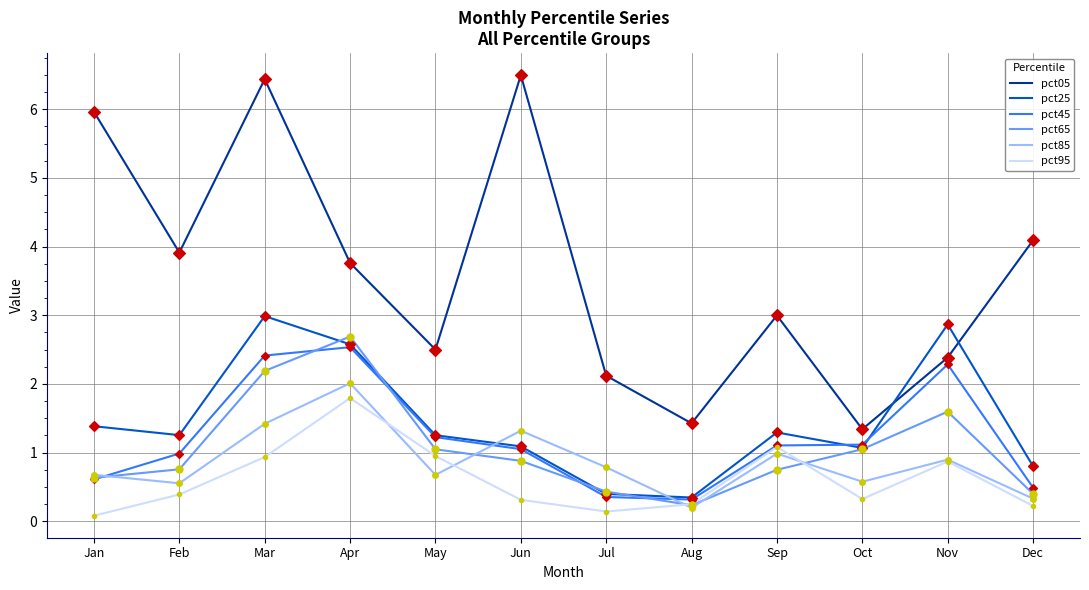

Is the value of pct95 at Feb greater than the value of pct65 at May?

No